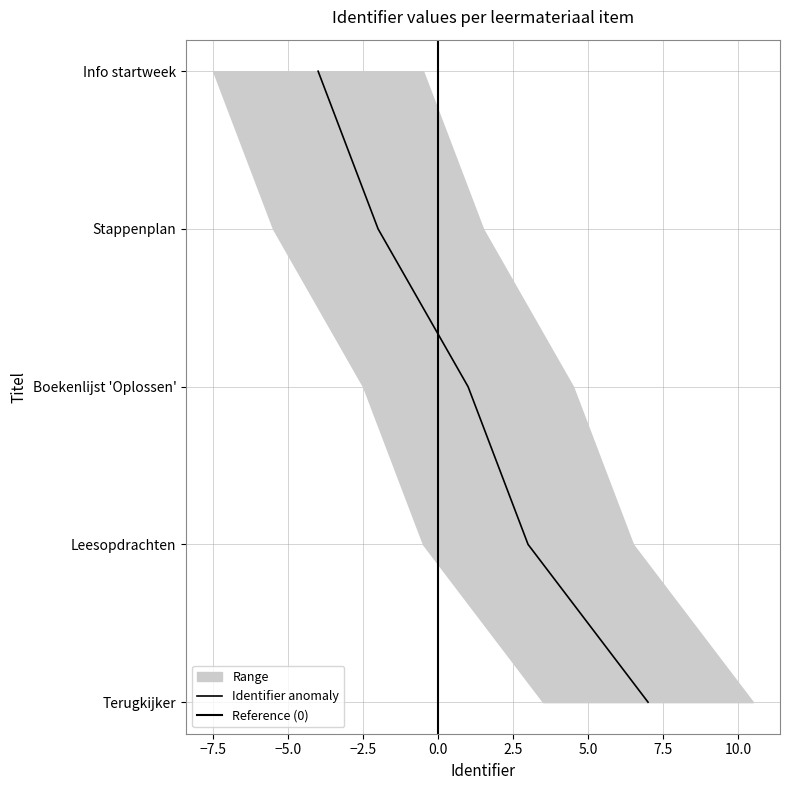

Where is the data nearest to the value 2?

Boekenlijst 'Oplossen'